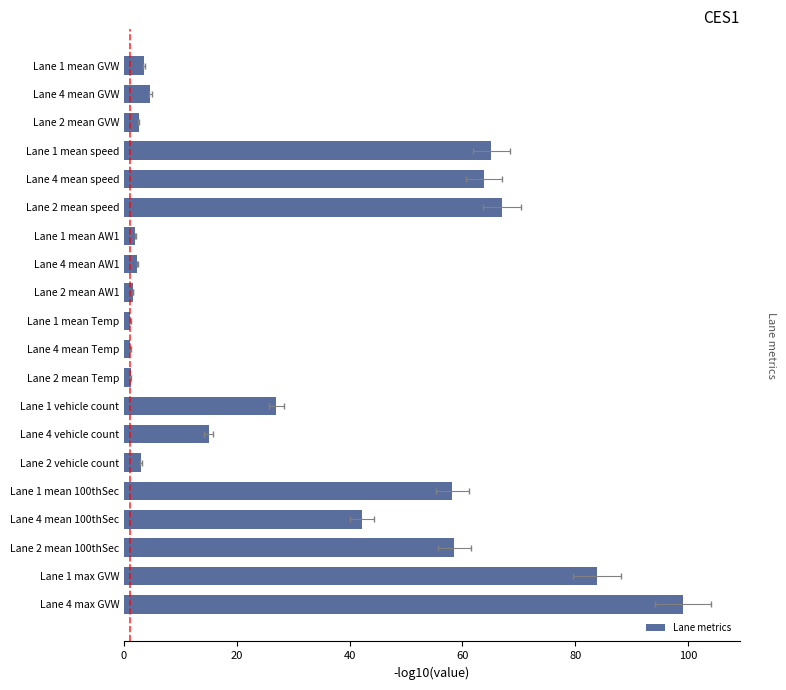

How many bars are there in total?

20